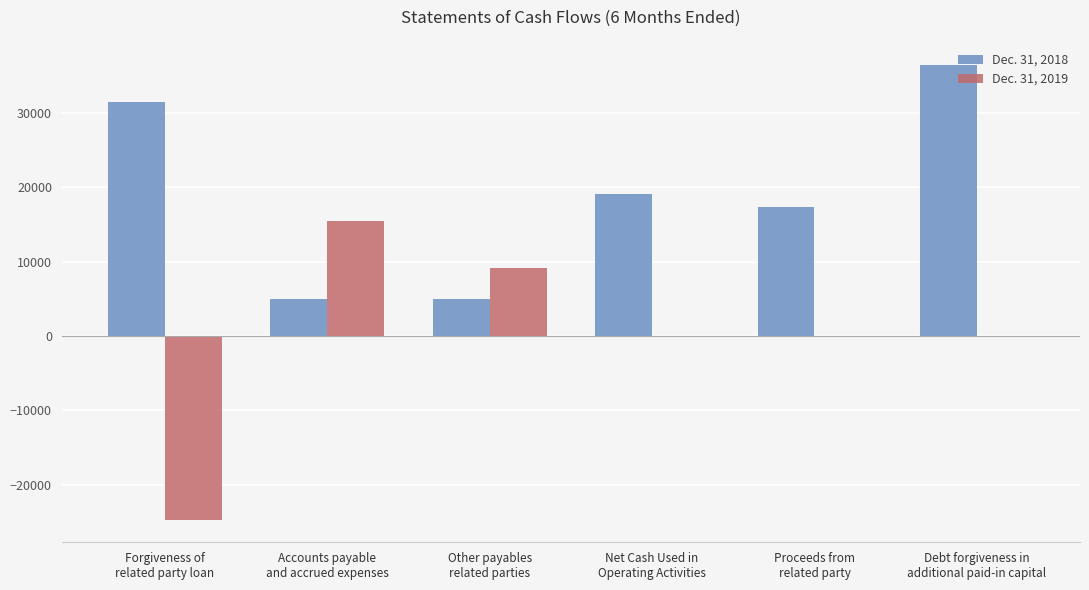

What is the sum of the Dec. 31, 2019 values at Net Cash Used in
Operating Activities and Forgiveness of
related party loan?

-24670